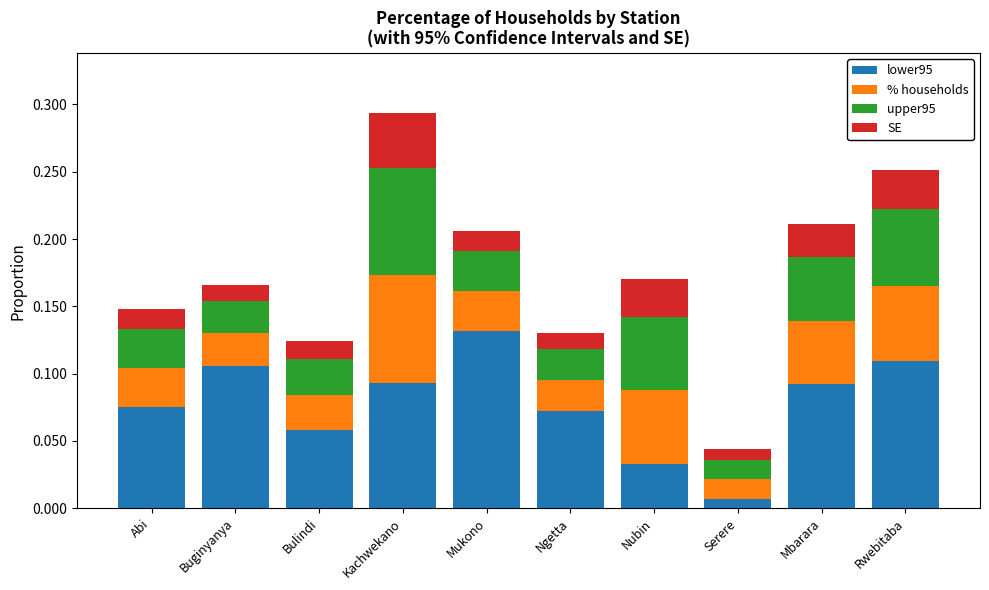

At which category is the sum across all series the highest?

Kachwekano